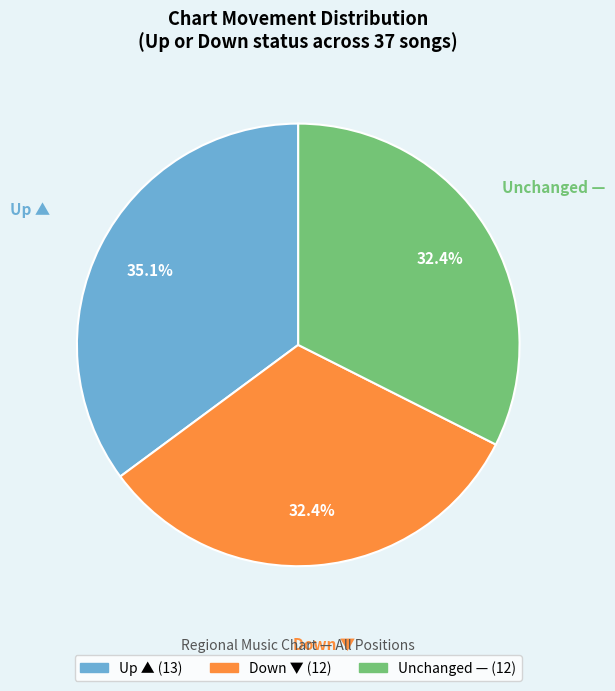

Does any single category account for the majority?

No